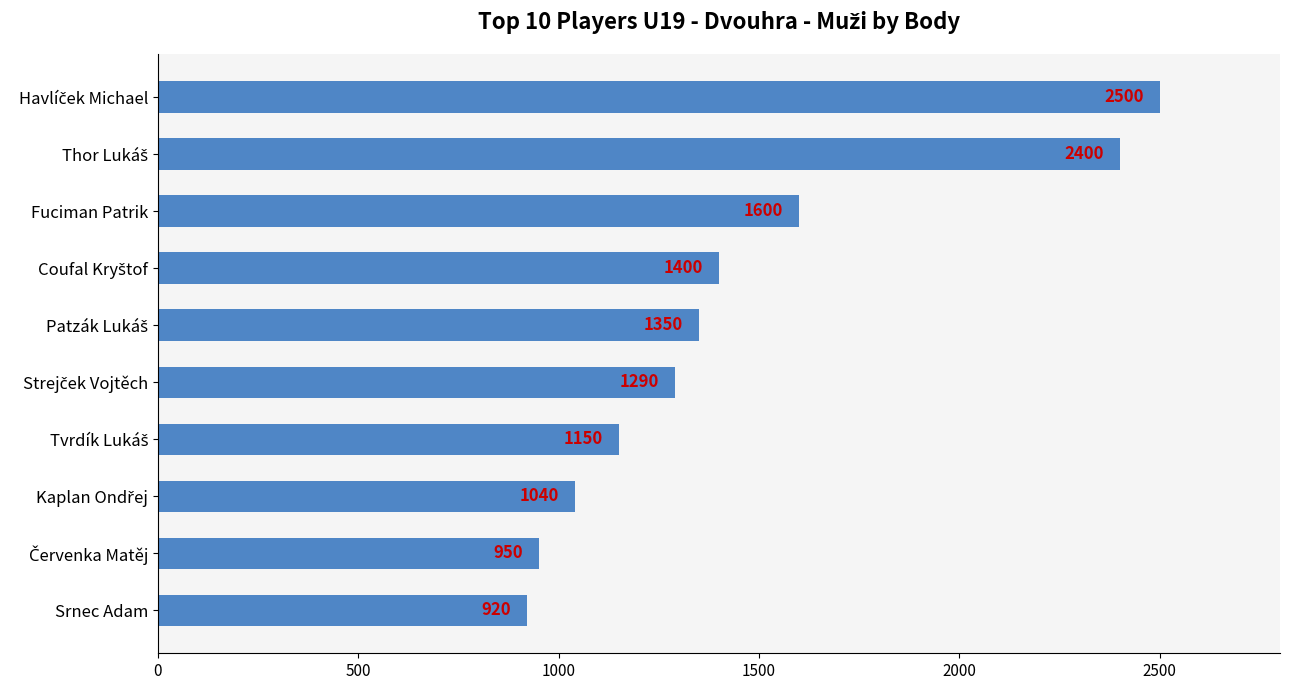

What is the ratio of the value at Srnec Adam to the value at Fuciman Patrik?

0.6